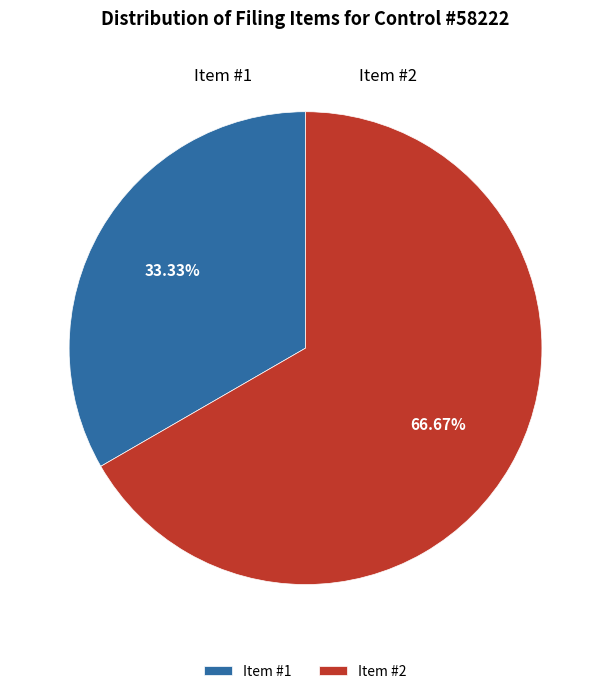

How many slices are in this pie chart?

2